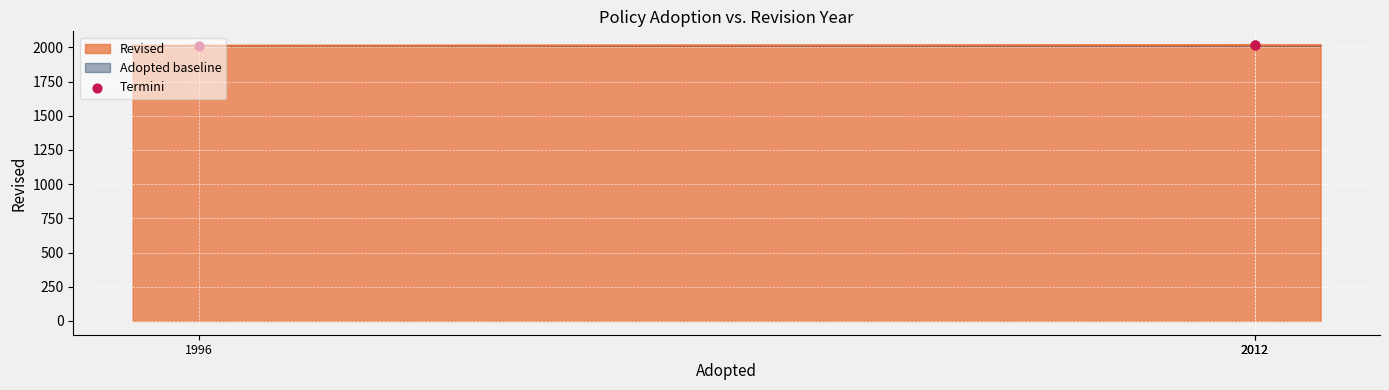

Approximately how many times larger is the value at 2012 compared to 2012?

1.0